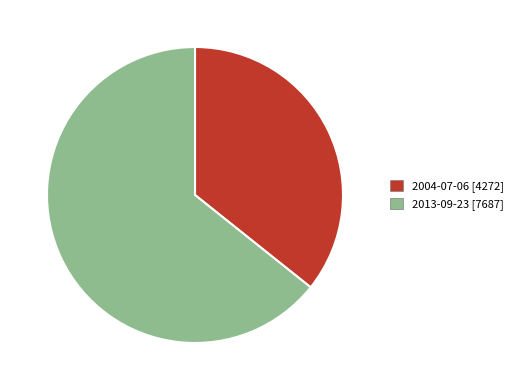

Is there any slice that represents more than half of the pie?

Yes